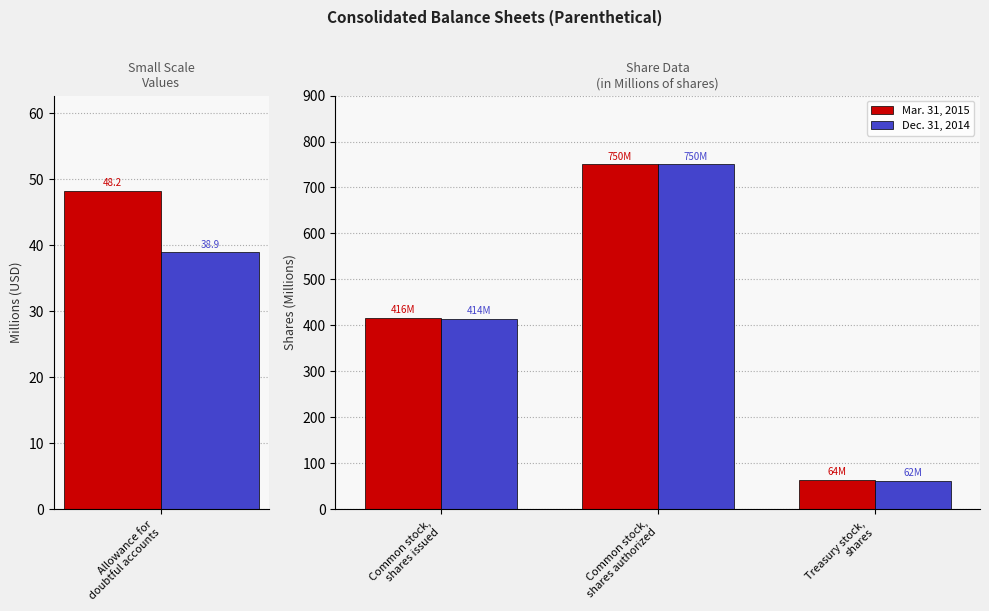

Is it true that Dec. 31, 2014 equals 724.0 at Common stock, shares issued?

False